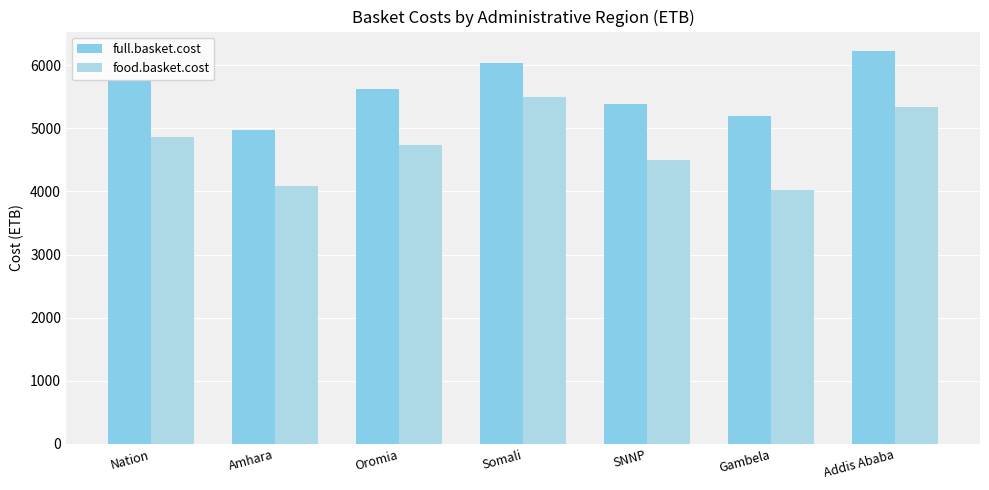

What is the approximate value of food.basket.cost at Gambela?

4021.0